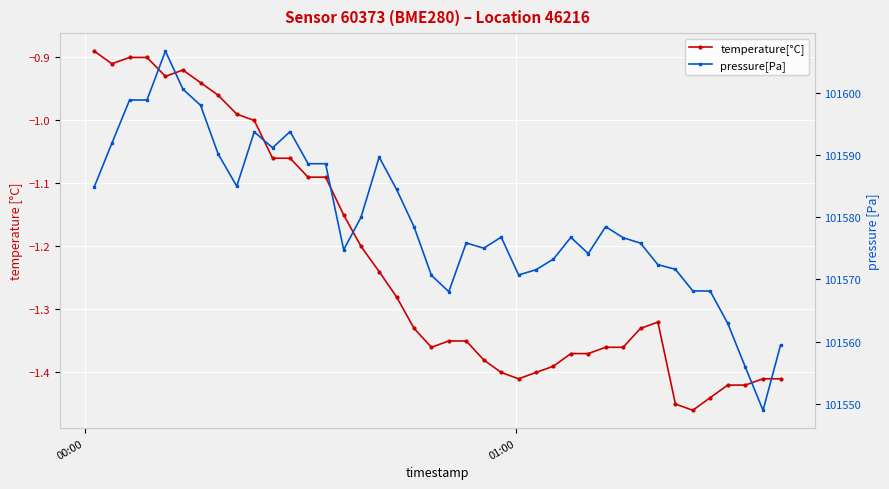

Which series has the largest total across all categories?

pressure[Pa]